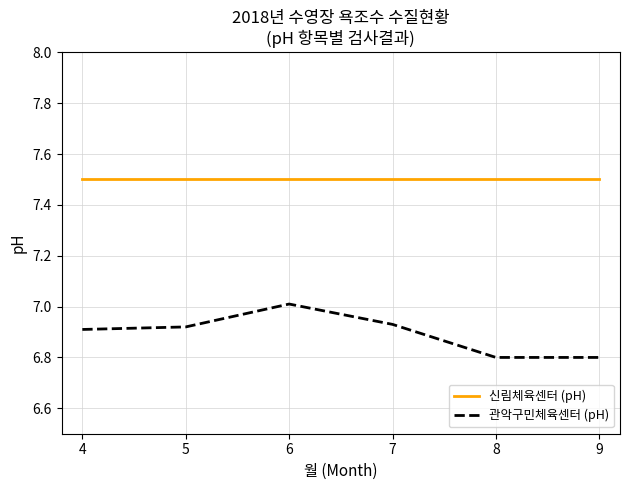

The value of 관악구민체육센터 (pH) at 4 is 9.6. True or false?

False